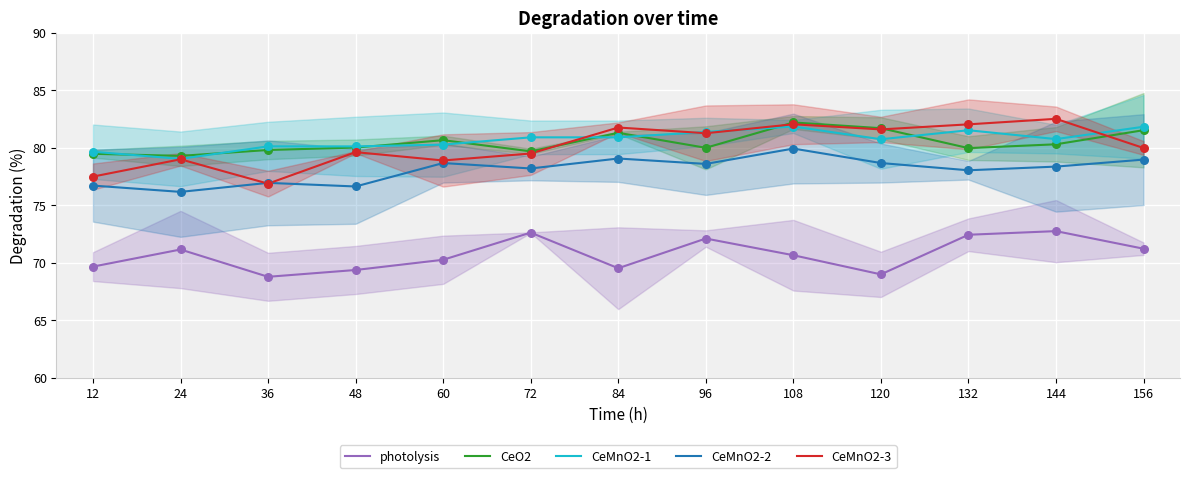

What are all the series names shown in the legend?

photolysis, CeO2, CeMnO2-1, CeMnO2-2, CeMnO2-3